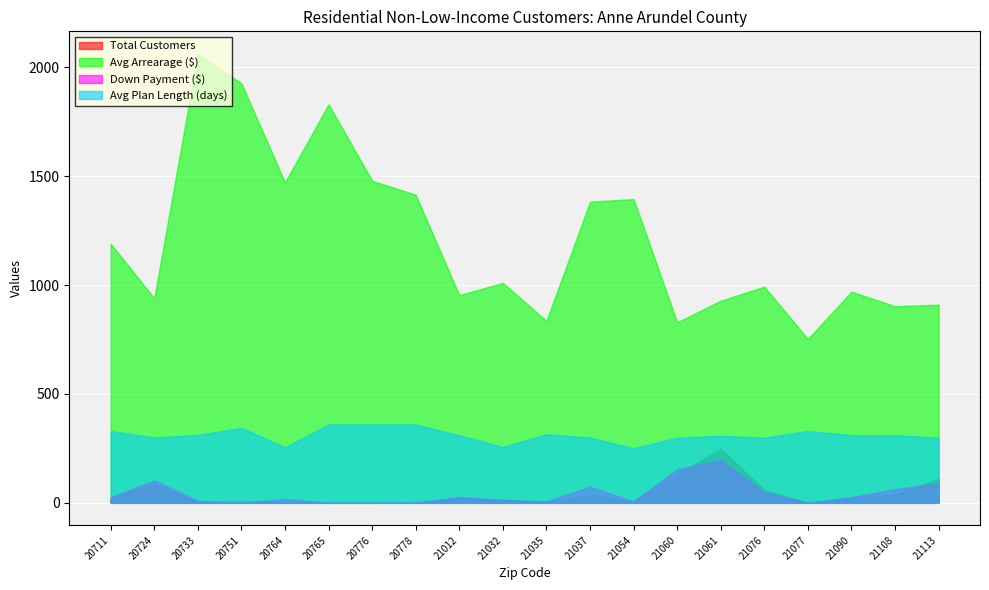

True or false: Avg Plan Length (days) has a value of 539.9 at 20765.

False